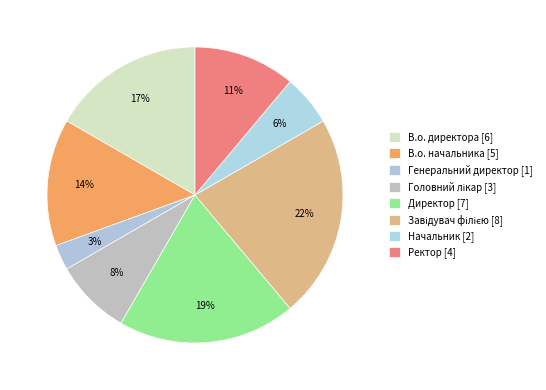

How many segments does this pie chart have?

8